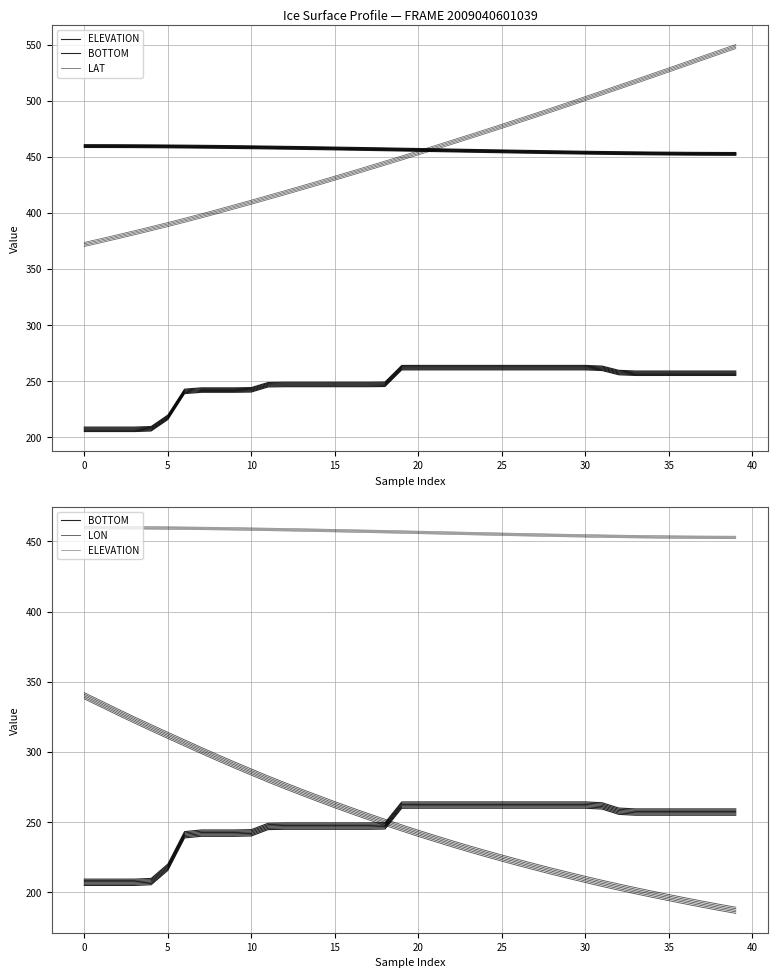

True or false: BOTTOM and LAT cross at least once.

False